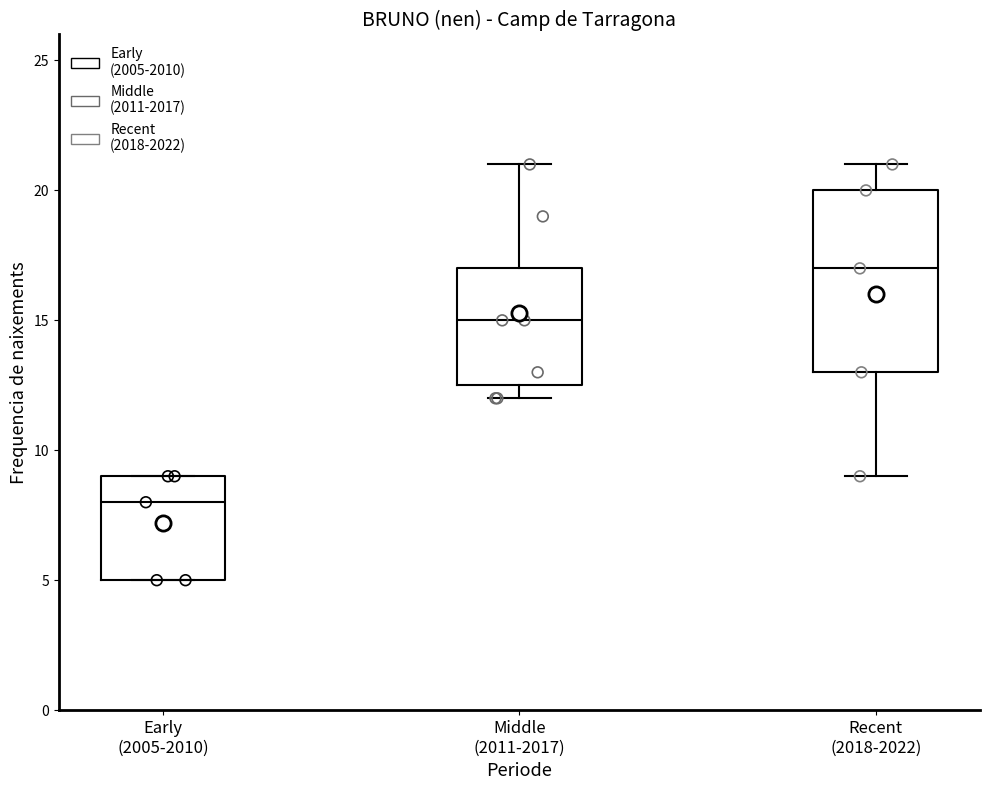

Reading left to right, transcribe this box plot: for each box, give where its median line is, the range the box spans, and where its two whiskers end, as read against the y-axis. The values are not printed on the chart, so give them approximately, as read against the axis.

Early (2005-2010): median 8.0, box 5.0 to 9.0, whiskers 5.0 to 9.0
Middle (2011-2017): median 15.0, box 12.5 to 17.0, whiskers 12.0 to 21.0
Recent (2018-2022): median 17.0, box 13.0 to 20.0, whiskers 9.0 to 21.0